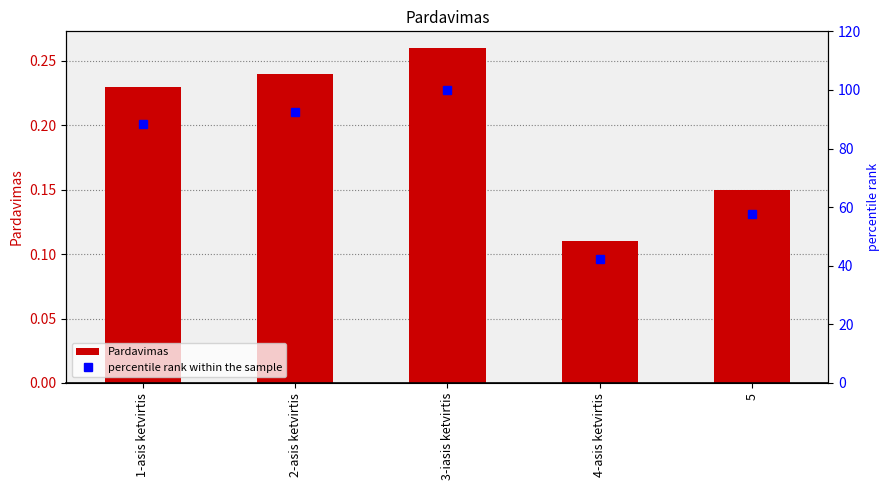

At how many categories does at least one series exceed 11?

5